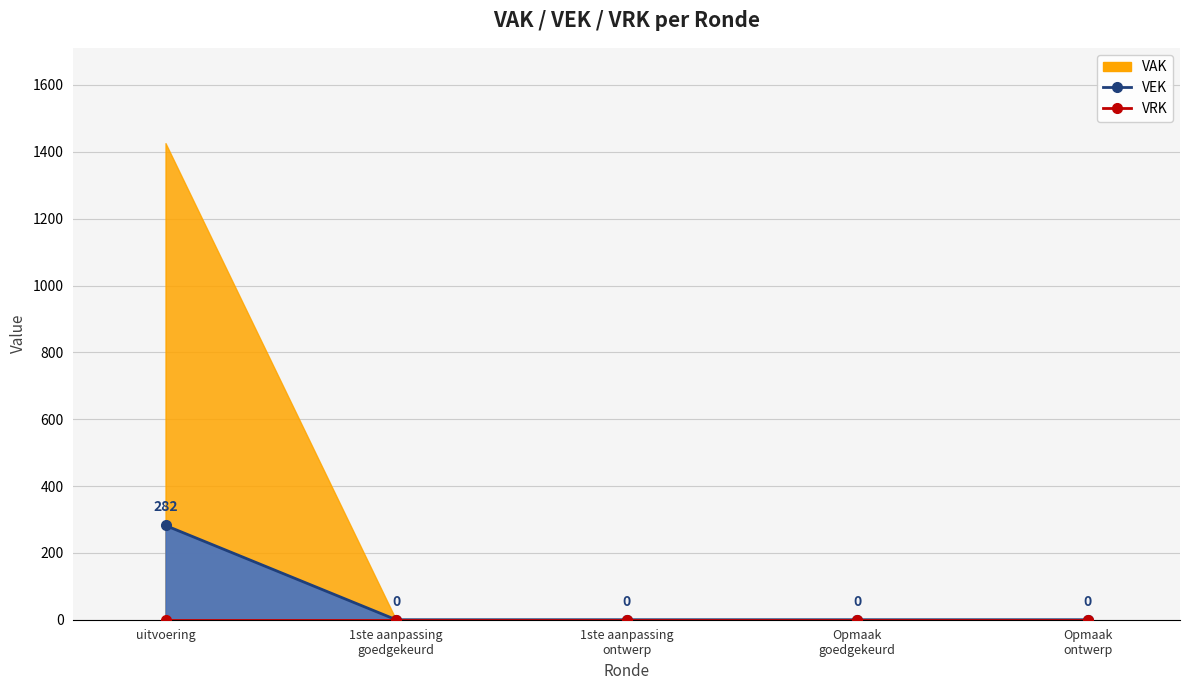

Which category has the lowest value in the VEK line series?

1ste aanpassing
goedgekeurd